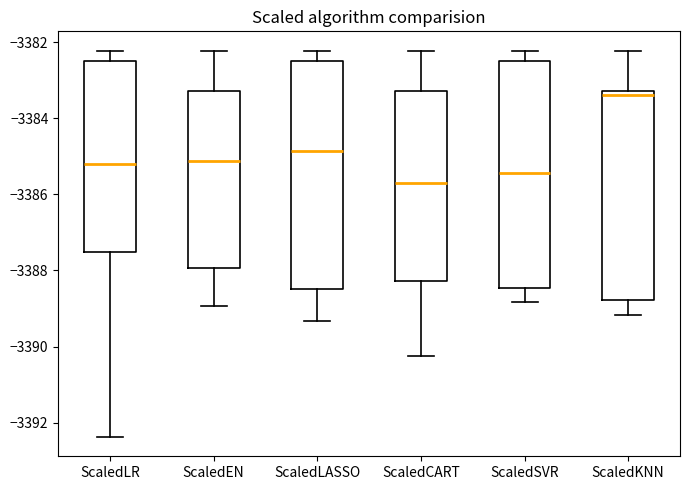

Which box has the lowest median line?

ScaledCART